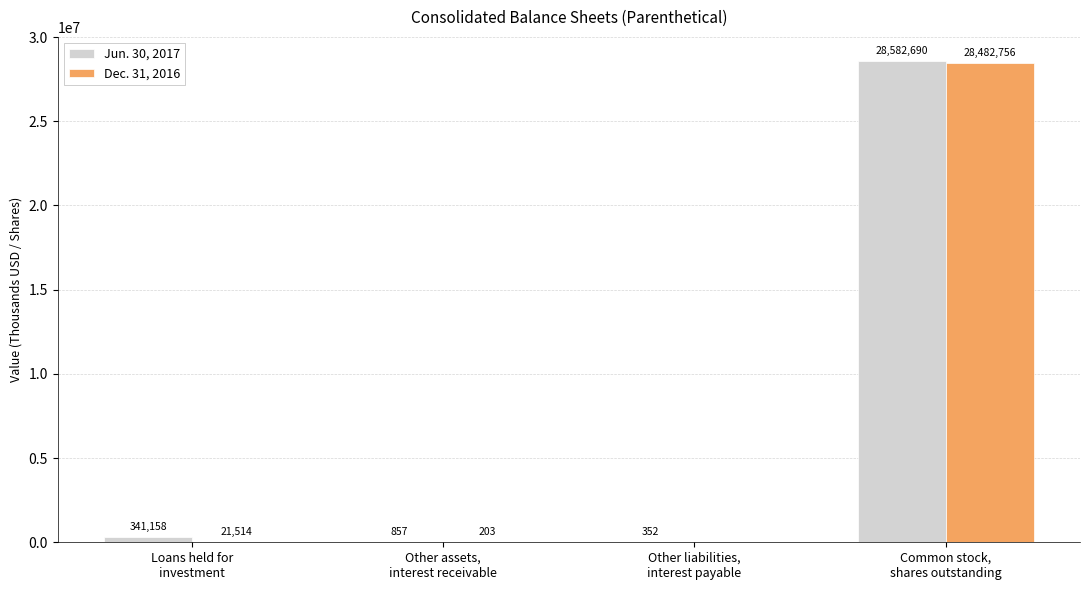

What is the highest value of the Jun. 30, 2017 series?

28582690